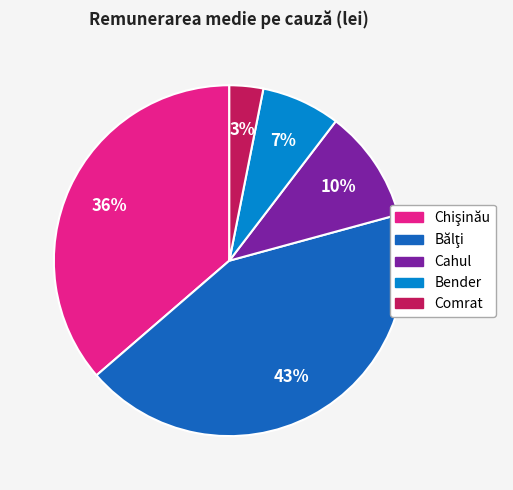

Is there a majority slice in this chart?

No